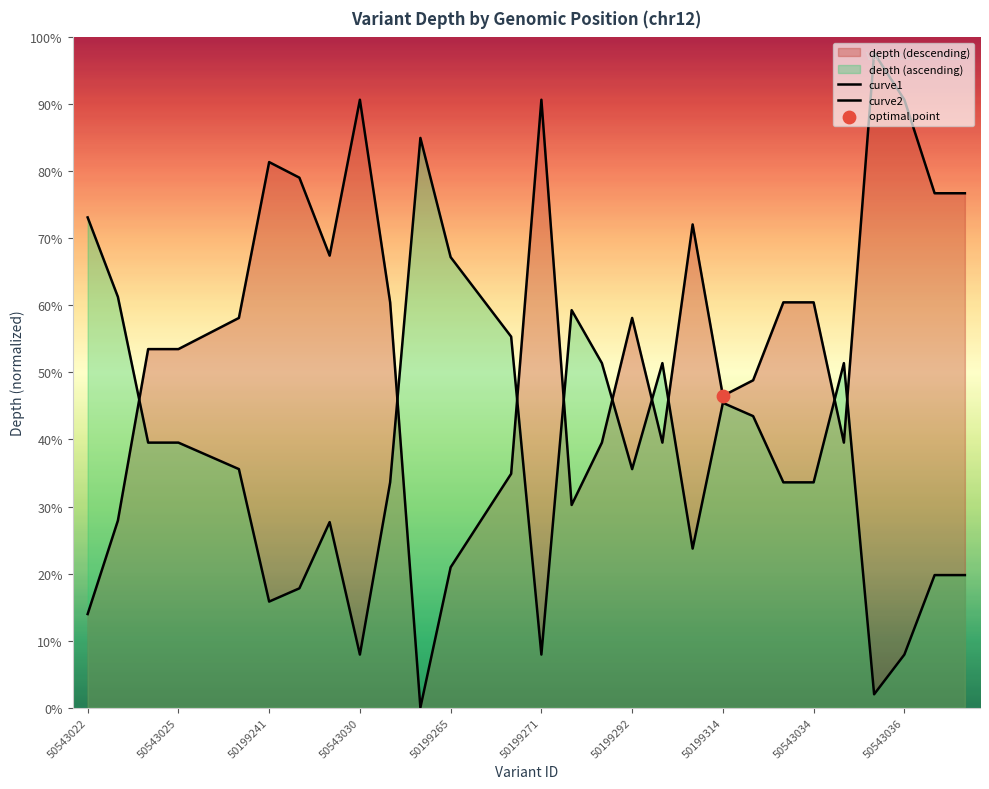

Is the value of curve2 at 13 greater than the value of curve1 at 15?

No